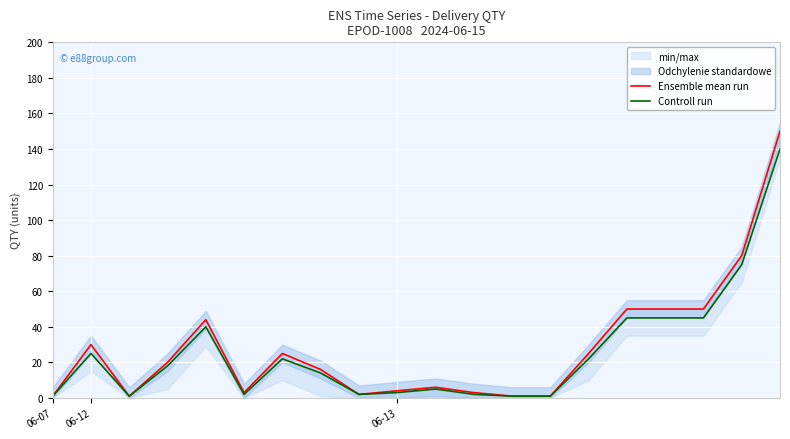

Which series has the largest range (max minus min)?

Ensemble mean run